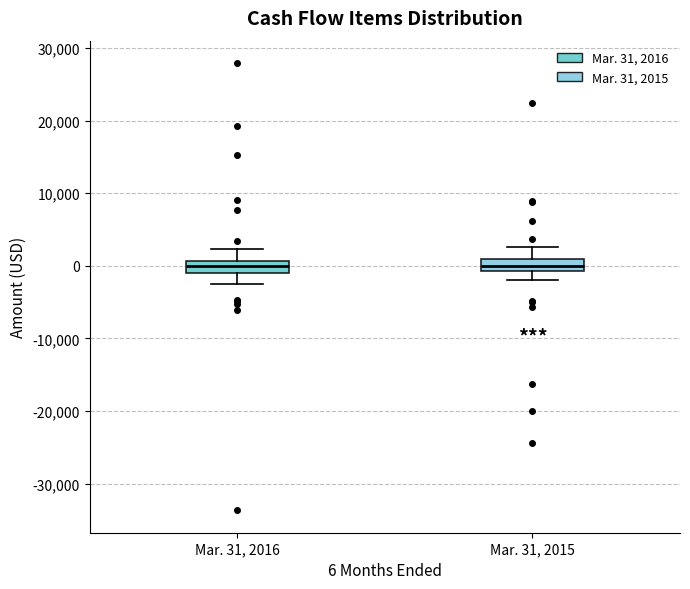

Reading left to right, transcribe this box plot: for each box, give where its median line is, the range the box spans, and where its two whiskers end, as read against the y-axis. The values are not printed on the chart, so give them approximately, as read against the axis.

Mar. 31, 2016: median 0, box -1000 to 1000, whiskers -2000 to 2000
Mar. 31, 2015: median 0, box -1000 to 1000, whiskers -2000 to 3000